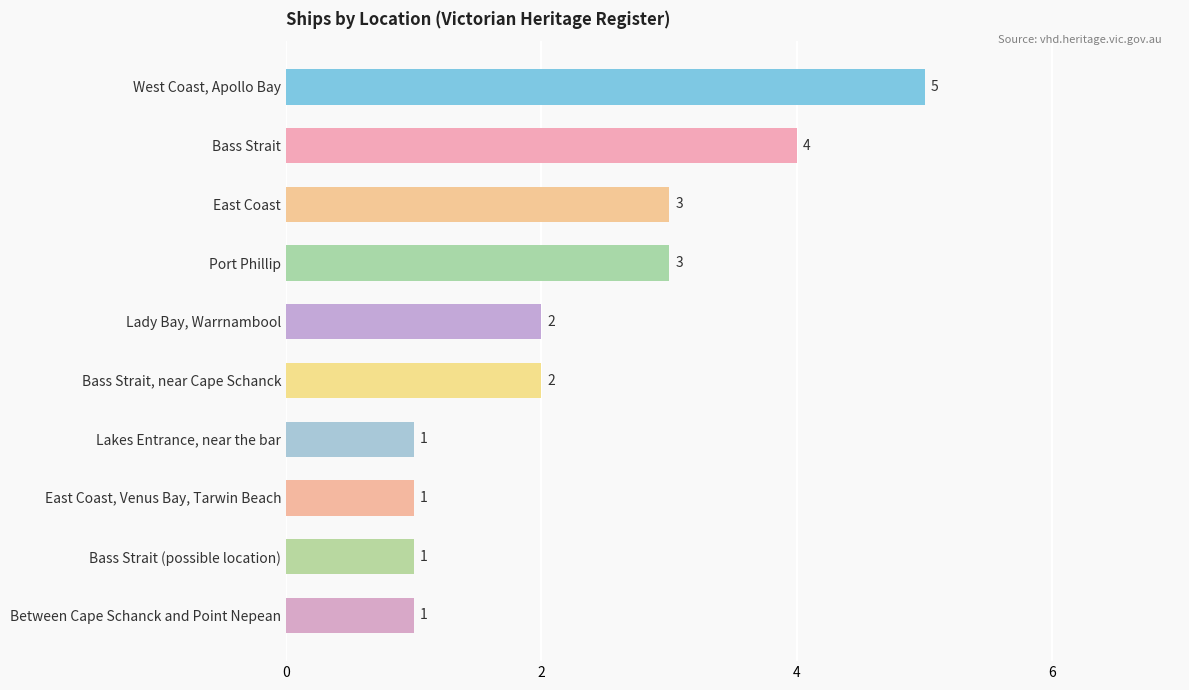

Are the bars grouped side by side (vs. stacked)?

No